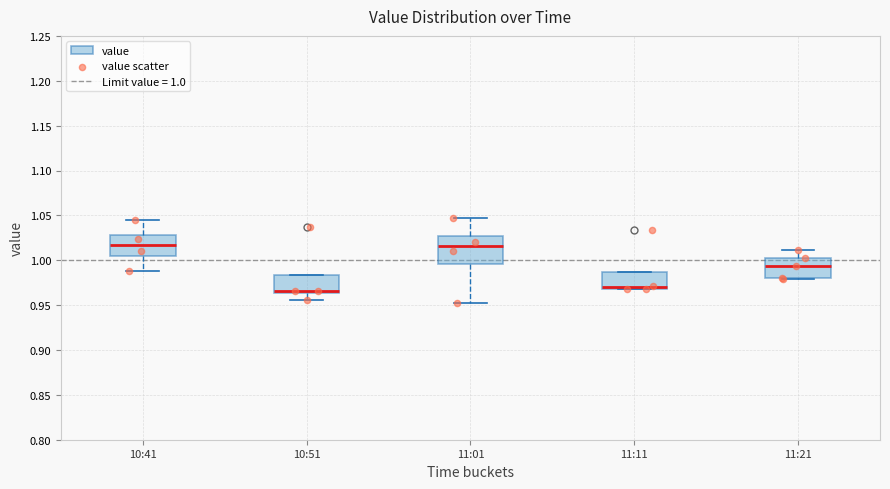

Which box is the tallest, from its lower edge to its upper edge?

11:01